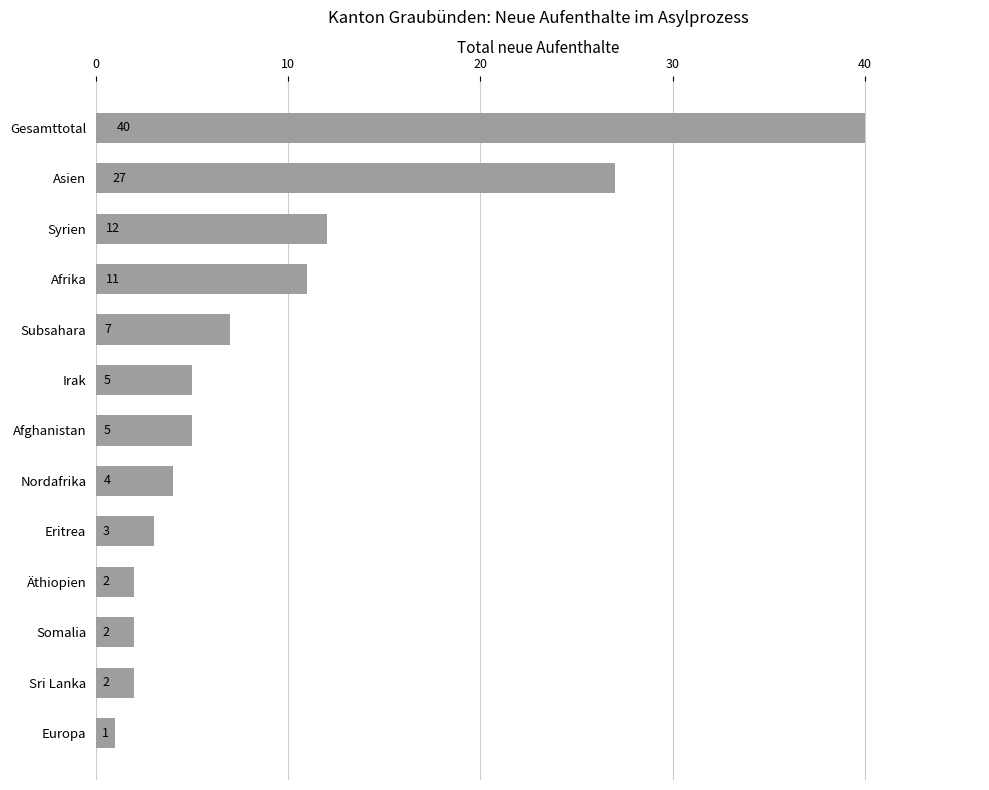

Count the number of categories in the chart.

13